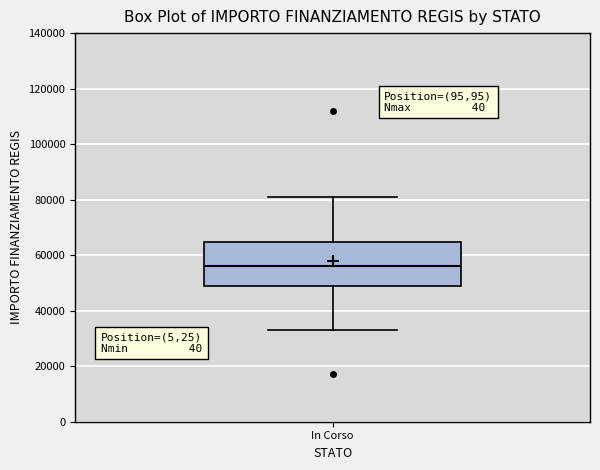

Transcribe this box plot: give where the median line is, the range the box spans, and where the two whiskers end, as read against the y-axis. The values are not printed on the chart, so give them approximately, as read against the axis.

median 56000, box 50000 to 64000, whiskers 32000 to 80000